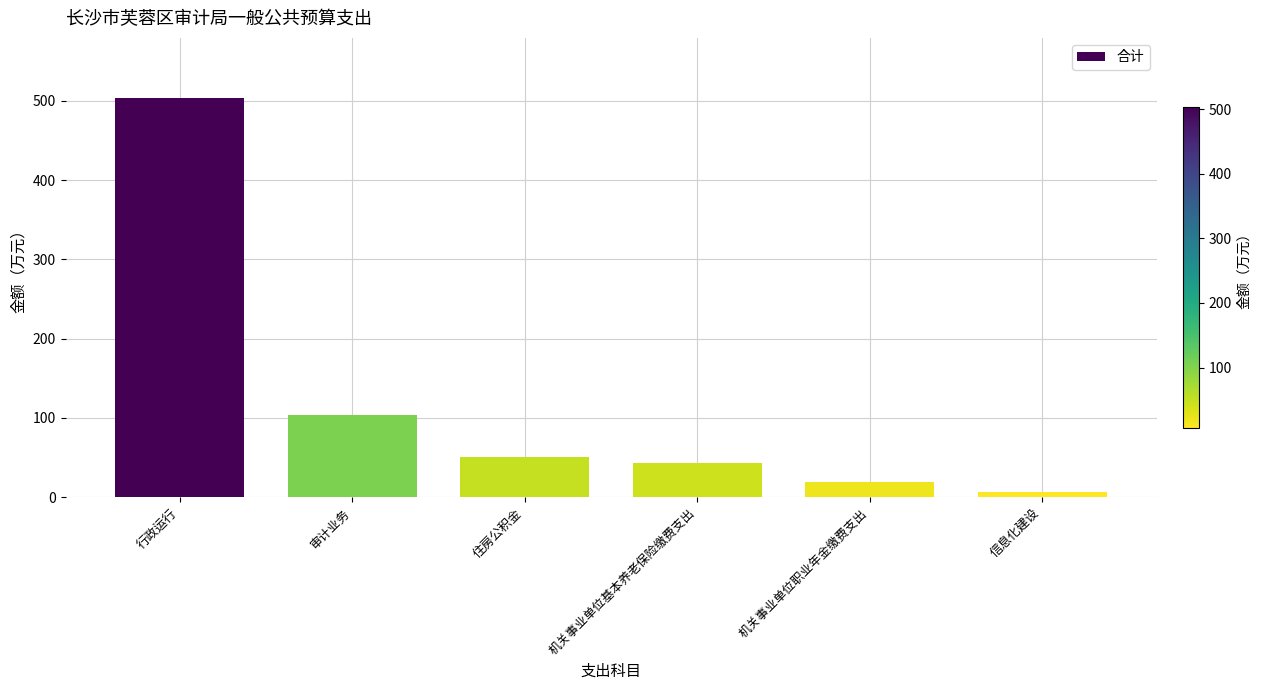

Reading left to right, list all the values displayed in this chart.

行政运行=503.9	审计业务=104.0	住房公积金=50.2	机关事业单位基本养老保险缴费支出=43.6	机关事业单位职业年金缴费支出=18.4	信息化建设=6.0